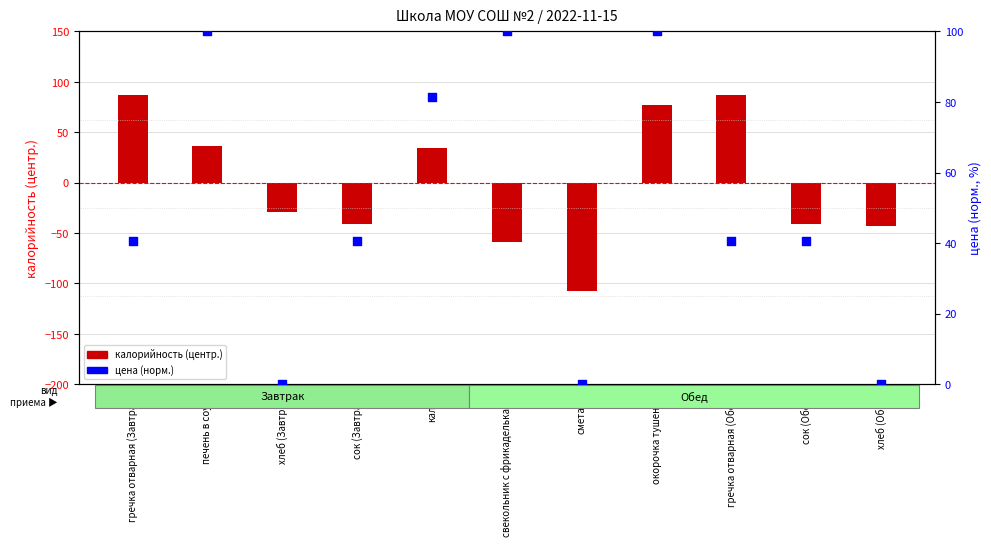

At which category is the sum across all series the highest?

окорочка тушеные